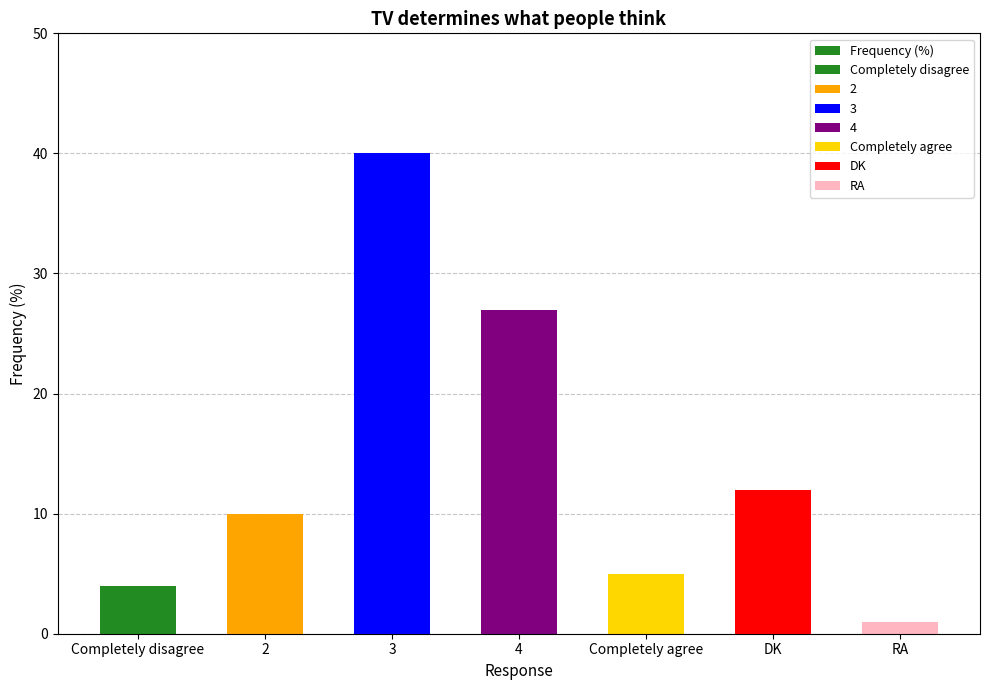

What is the smallest value displayed?

1